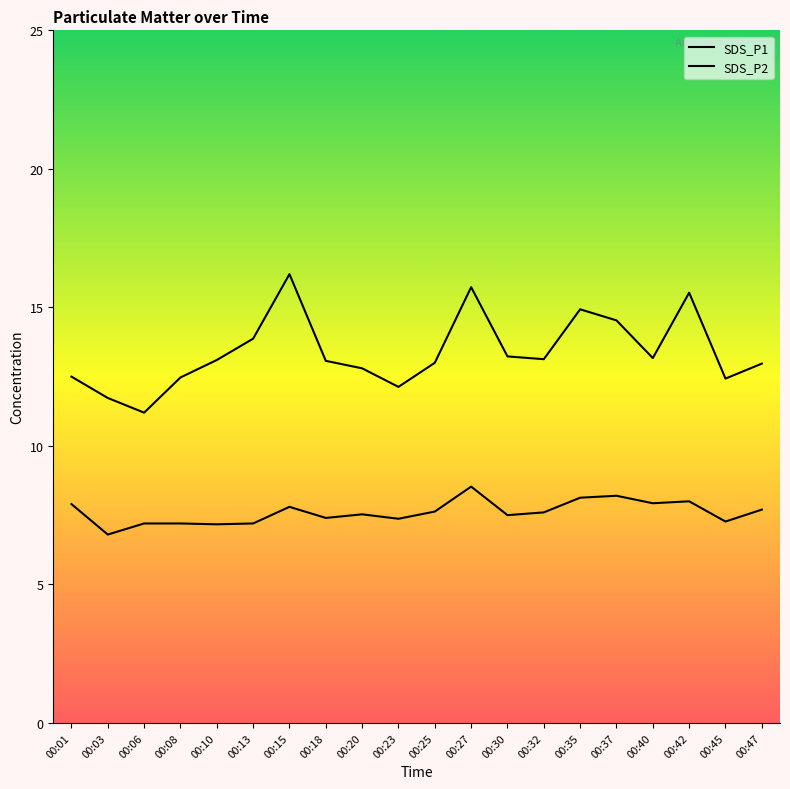

Count the number of categories in the chart.

20